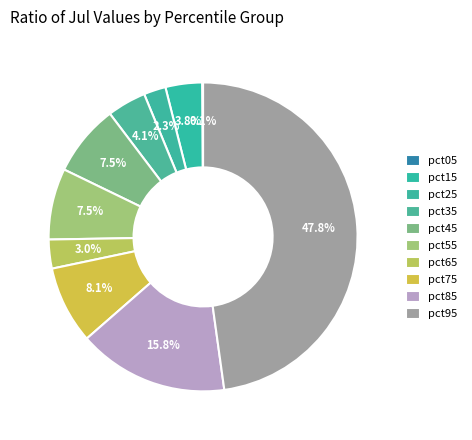

To the nearest percent, what is the average slice percentage?

10%